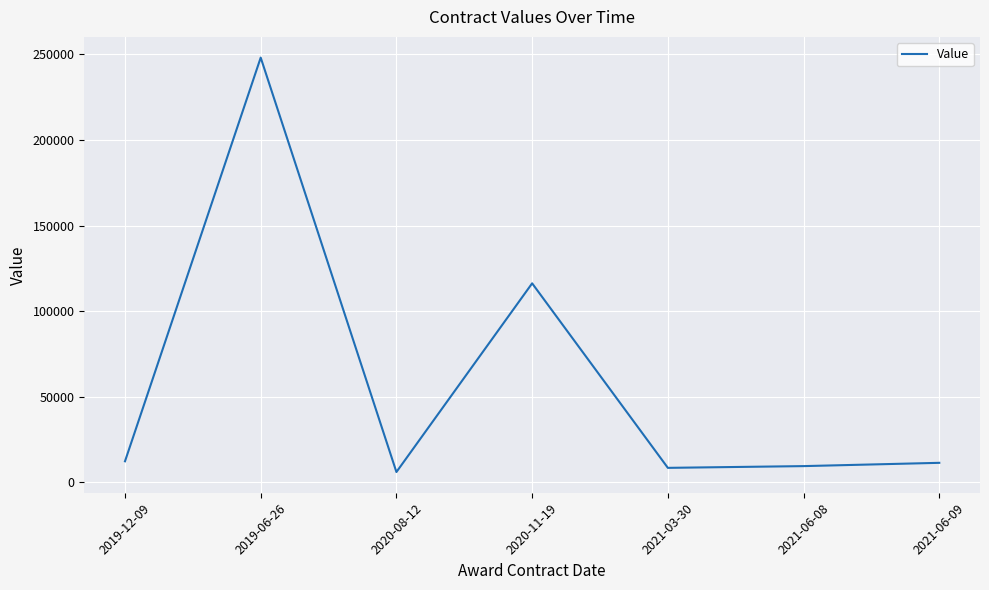

Where is the first local minimum?

2020-08-12